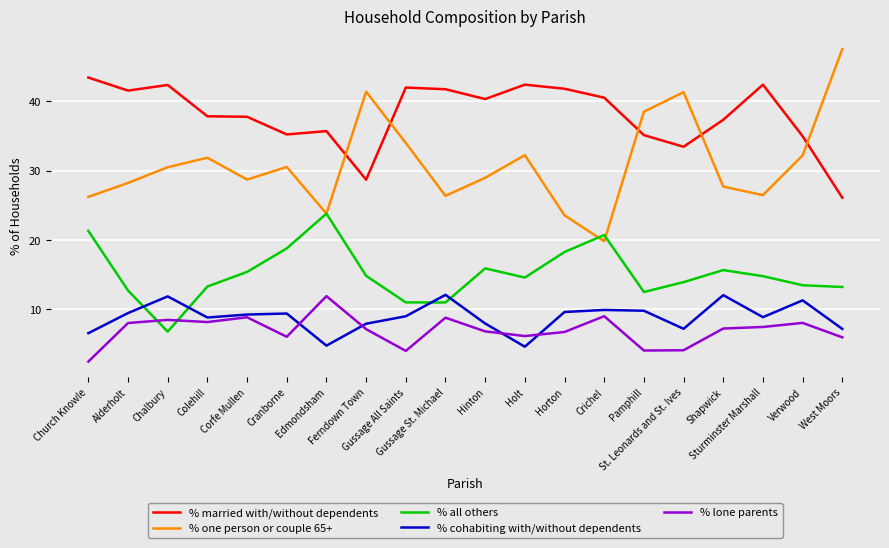

What is the maximum value shown in the chart?

47.5